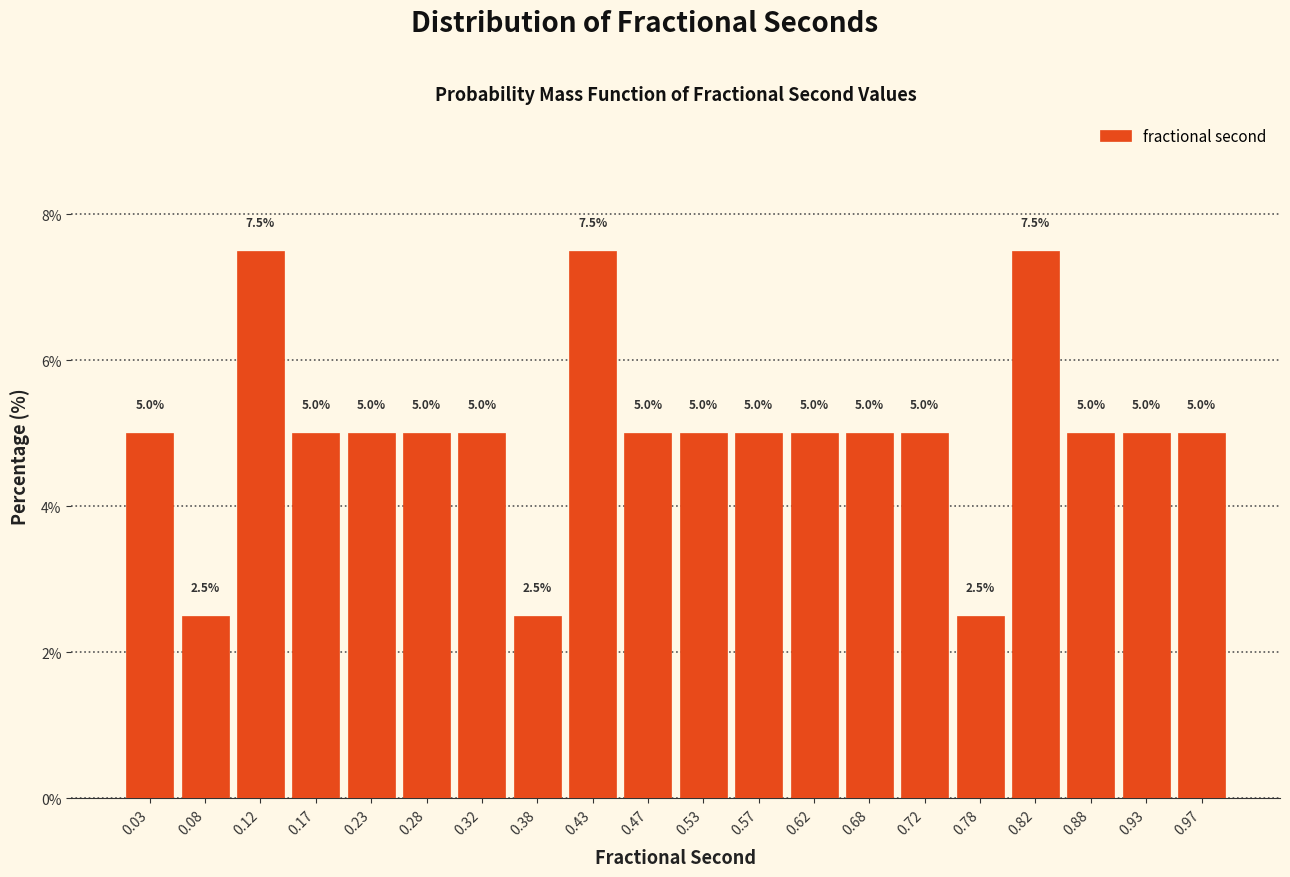

What is the height of the bar covering 0.60 to 0.65 on the x-axis?

5.0